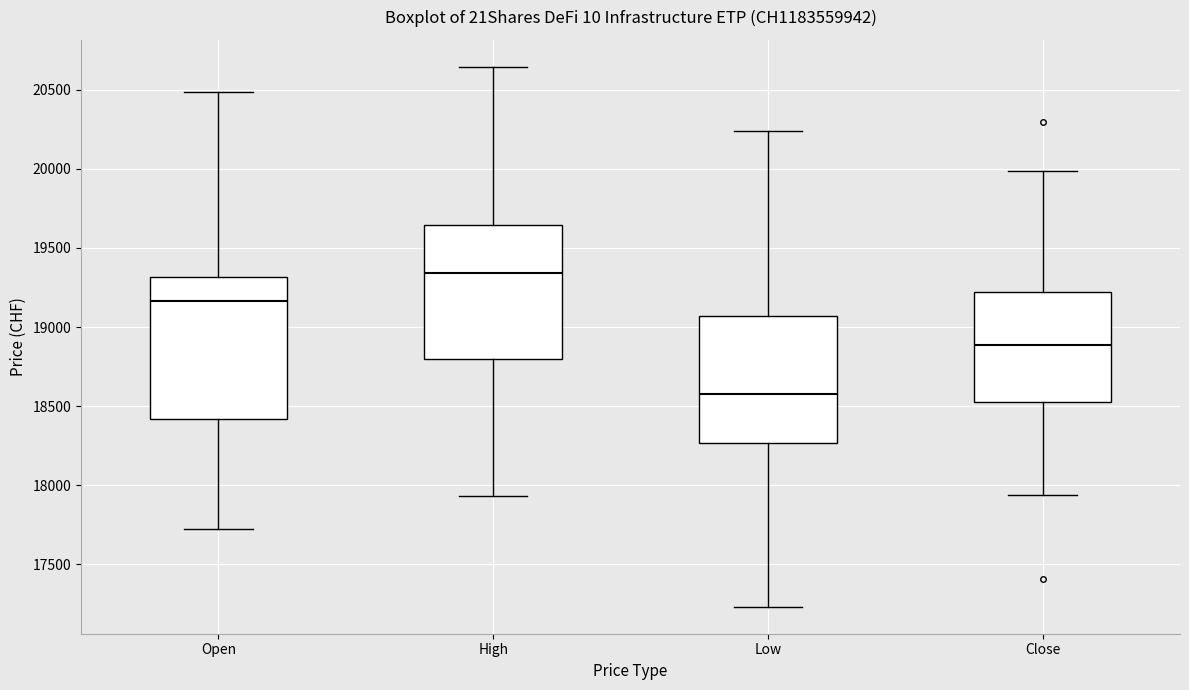

Which box's median line is the highest?

High